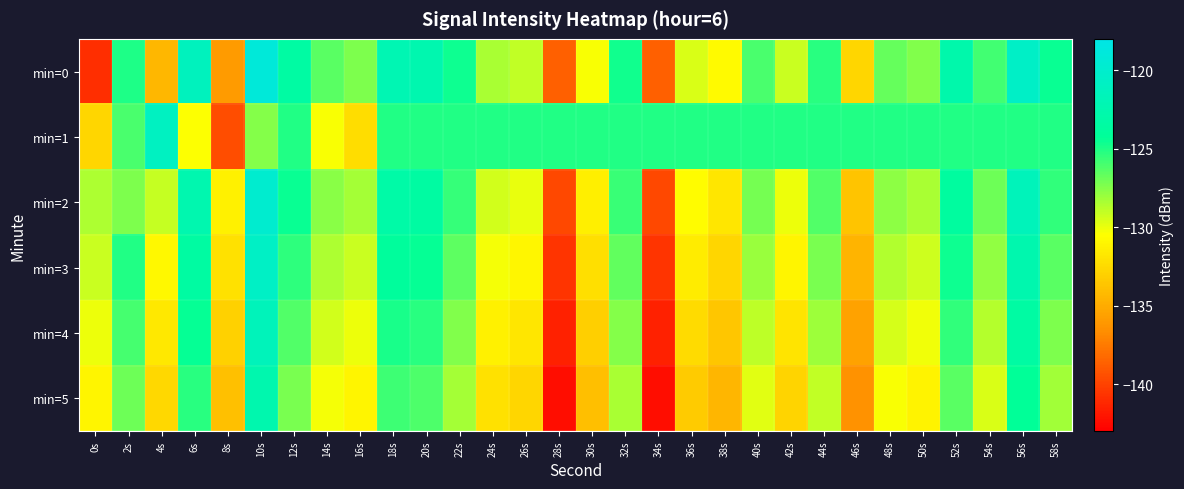

Reading right to left, transcribe all the data shown in this chart.

min=0: 58s=-124.5	56s=-120.6	54s=-125.9	52s=-122.7	50s=-127.4	48s=-126.7	46s=-132.7	44s=-125.3	42s=-129.1	40s=-126.1	38s=-130.8	36s=-129.6	34s=-138.7	32s=-124.7	30s=-130.3	28s=-138.7	26s=-129.0	24s=-128.4	22s=-124.6	20s=-122.5	18s=-122.1	16s=-127.3	14s=-126.4	12s=-123.4	10s=-119.0	8s=-136.0	6s=-121.2	4s=-134.4	2s=-124.9	0s=-140.9
min=1: 58s=-125.0	56s=-125.0	54s=-125.0	52s=-125.0	50s=-125.0	48s=-125.0	46s=-125.0	44s=-125.0	42s=-125.0	40s=-125.0	38s=-125.0	36s=-125.0	34s=-125.0	32s=-125.0	30s=-125.0	28s=-125.0	26s=-125.0	24s=-125.0	22s=-125.0	20s=-125.0	18s=-125.0	16s=-132.3	14s=-130.3	12s=-125.0	10s=-127.5	8s=-139.5	6s=-130.4	4s=-121.0	2s=-126.1	0s=-132.7
min=2: 58s=-125.5	56s=-121.6	54s=-126.9	52s=-123.7	50s=-128.4	48s=-127.7	46s=-133.7	44s=-126.3	42s=-130.1	40s=-127.1	38s=-131.8	36s=-130.6	34s=-139.7	32s=-125.7	30s=-131.3	28s=-139.7	26s=-130.0	24s=-129.4	22s=-125.6	20s=-123.5	18s=-123.1	16s=-128.3	14s=-127.6	12s=-124.5	10s=-119.8	8s=-131.2	6s=-122.4	4s=-129.1	2s=-127.3	0s=-128.5
min=3: 58s=-126.4	56s=-122.5	54s=-127.8	52s=-124.6	50s=-129.3	48s=-128.6	46s=-134.6	44s=-127.2	42s=-131.0	40s=-128.0	38s=-132.7	36s=-131.5	34s=-140.6	32s=-126.6	30s=-132.2	28s=-140.6	26s=-130.9	24s=-130.3	22s=-126.5	20s=-124.4	18s=-124.0	16s=-129.2	14s=-128.5	12s=-125.4	10s=-120.7	8s=-132.1	6s=-123.5	4s=-130.8	2s=-125.1	0s=-129.2
min=4: 58s=-127.3	56s=-123.4	54s=-128.7	52s=-125.5	50s=-130.2	48s=-129.5	46s=-135.5	44s=-128.1	42s=-131.9	40s=-128.9	38s=-133.6	36s=-132.4	34s=-141.5	32s=-127.5	30s=-133.1	28s=-141.5	26s=-131.8	24s=-131.2	22s=-127.4	20s=-125.3	18s=-124.9	16s=-130.1	14s=-129.4	12s=-126.3	10s=-121.6	8s=-133.0	6s=-124.4	4s=-131.7	2s=-126.0	0s=-130.1
min=5: 58s=-128.2	56s=-124.3	54s=-129.6	52s=-126.4	50s=-131.1	48s=-130.4	46s=-136.4	44s=-129.0	42s=-132.8	40s=-129.8	38s=-134.5	36s=-133.3	34s=-142.4	32s=-128.4	30s=-134.0	28s=-142.4	26s=-132.7	24s=-132.1	22s=-128.3	20s=-126.2	18s=-125.8	16s=-131.0	14s=-130.3	12s=-127.2	10s=-122.5	8s=-133.9	6s=-125.3	4s=-132.6	2s=-126.9	0s=-131.0